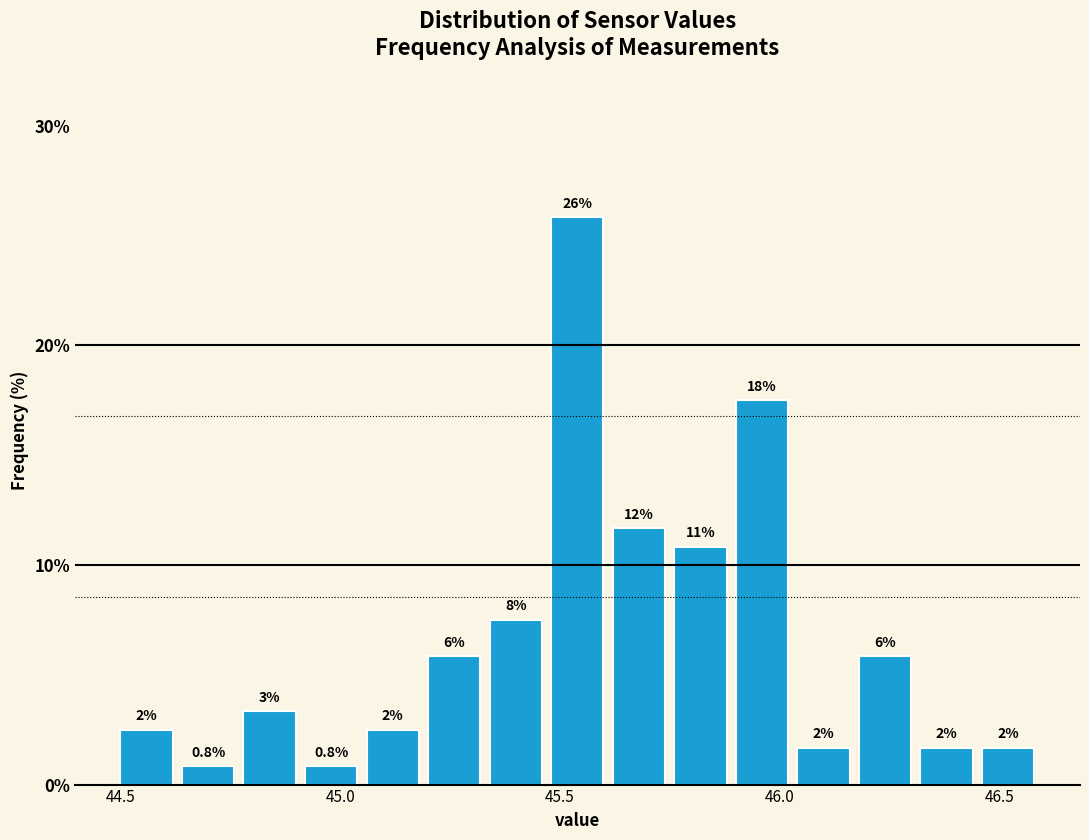

Read against the x-axis, roughly where is the centre of the tallest bar?

45.55